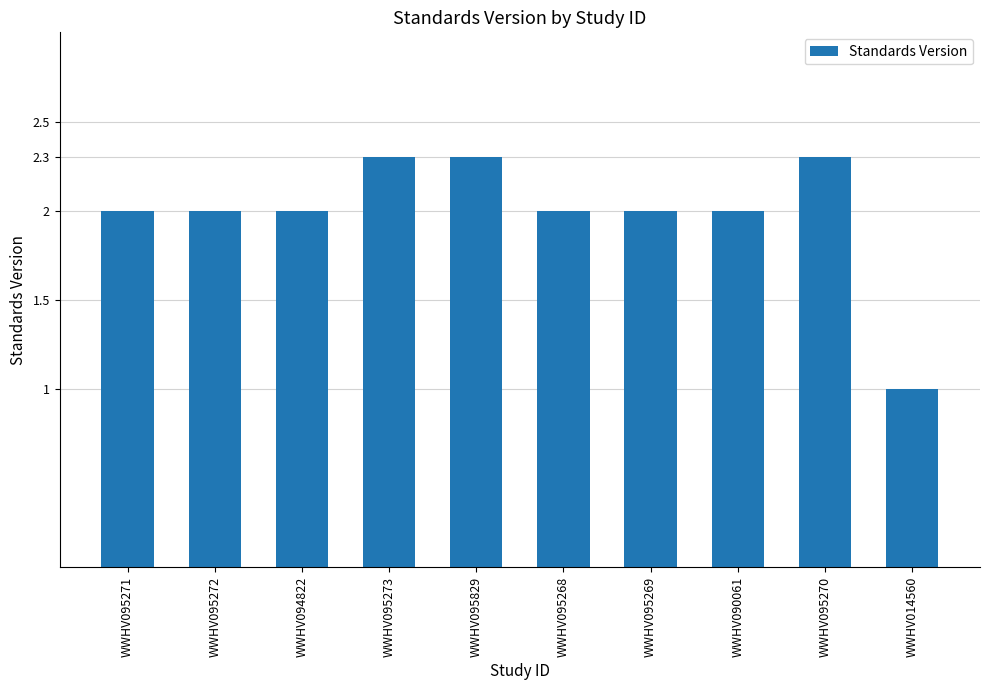

What is the difference between the second highest and second lowest values?

0.3